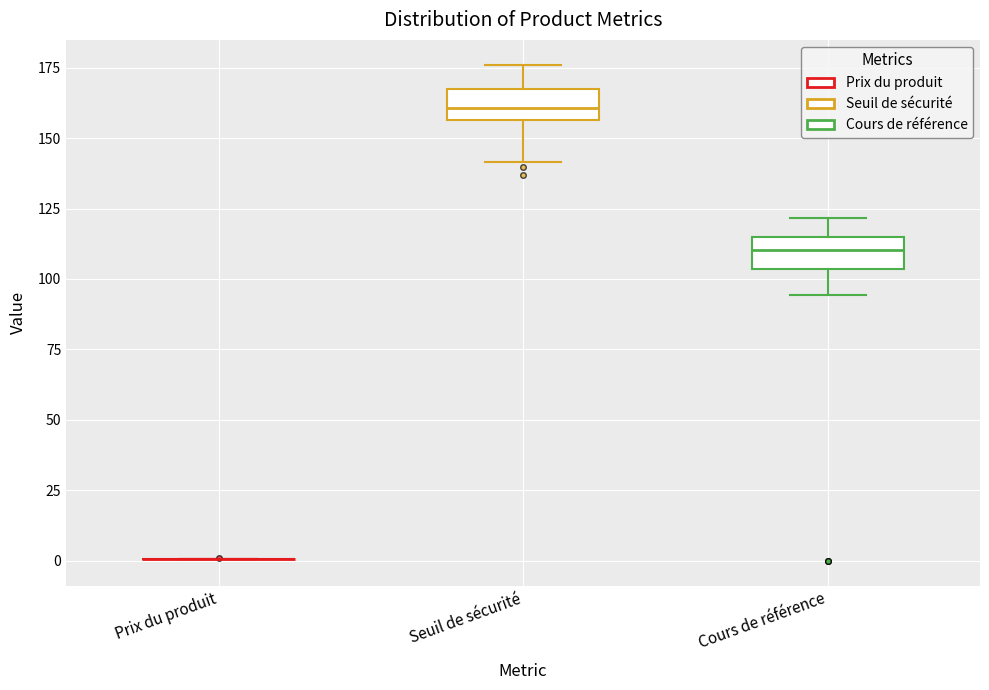

Reading left to right, read every box against the y-axis: the position of its median line, the range the box covers, and the ends of its whiskers. The values are not printed on the chart, so give them approximately, as read against the axis.

Prix du produit: box collapsed to a line at 0, whiskers 0 to 0
Seuil de sécurité: median 160, box 155 to 170, whiskers 140 to 175
Cours de référence: median 110, box 105 to 115, whiskers 95 to 120